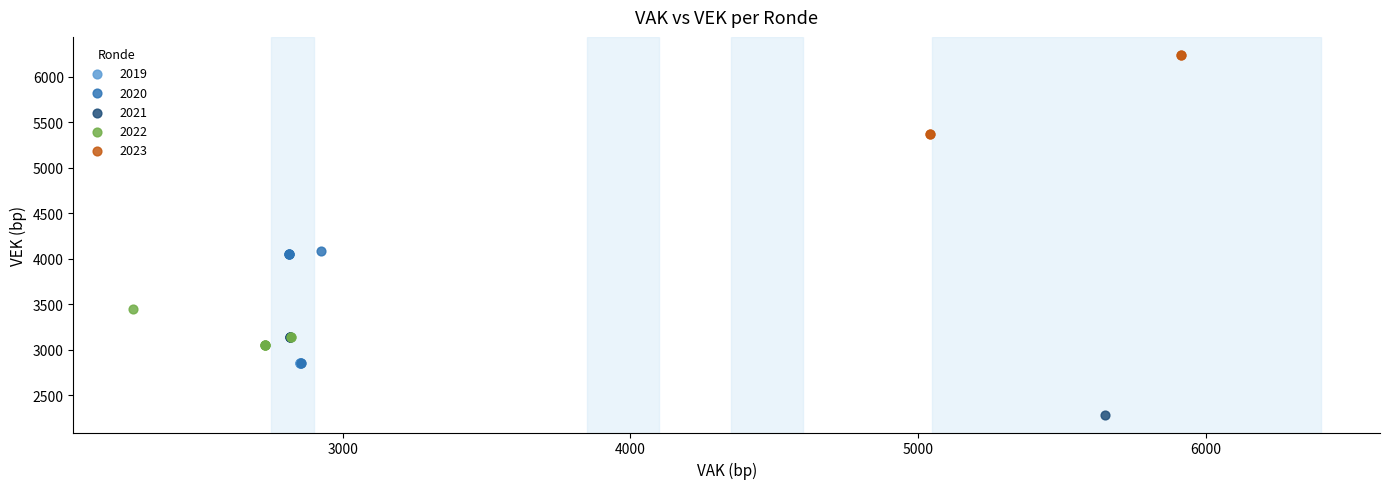

Which series contains the lowest Y value?

2021